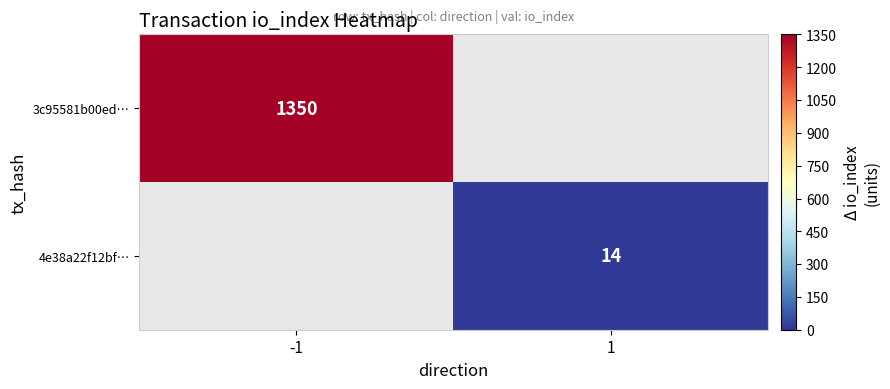

The value of 3c95581b00ed… at -1 is 780. True or false?

False